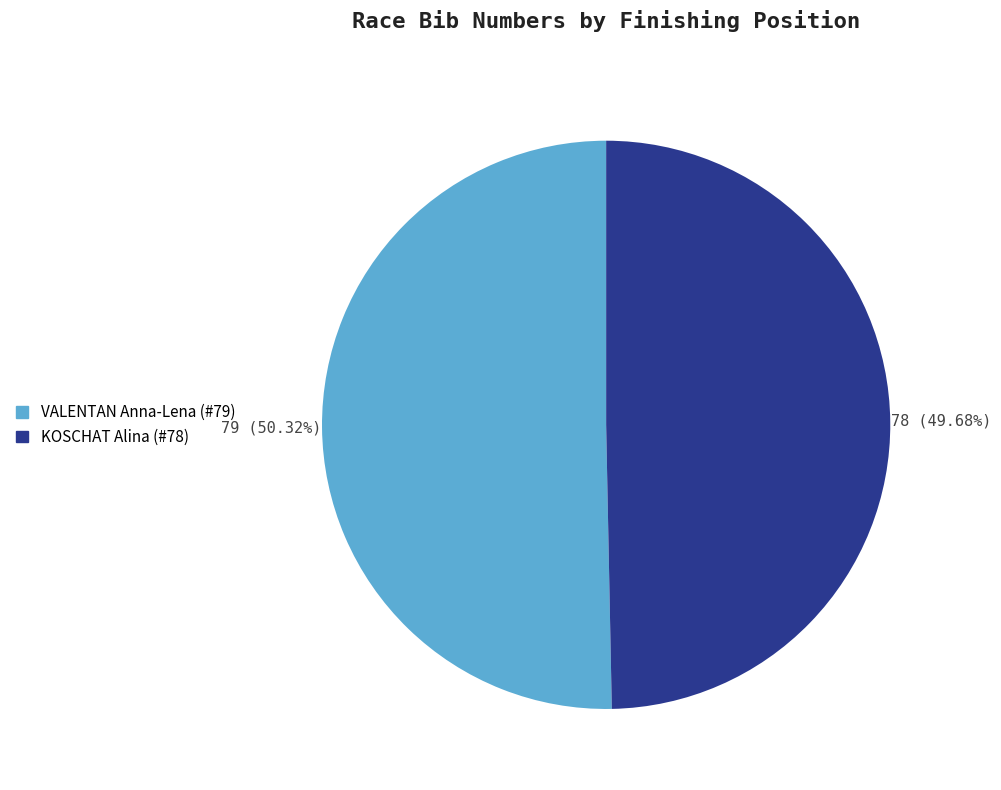

Which category has the biggest portion of the pie?

VALENTAN Anna-Lena (#79)